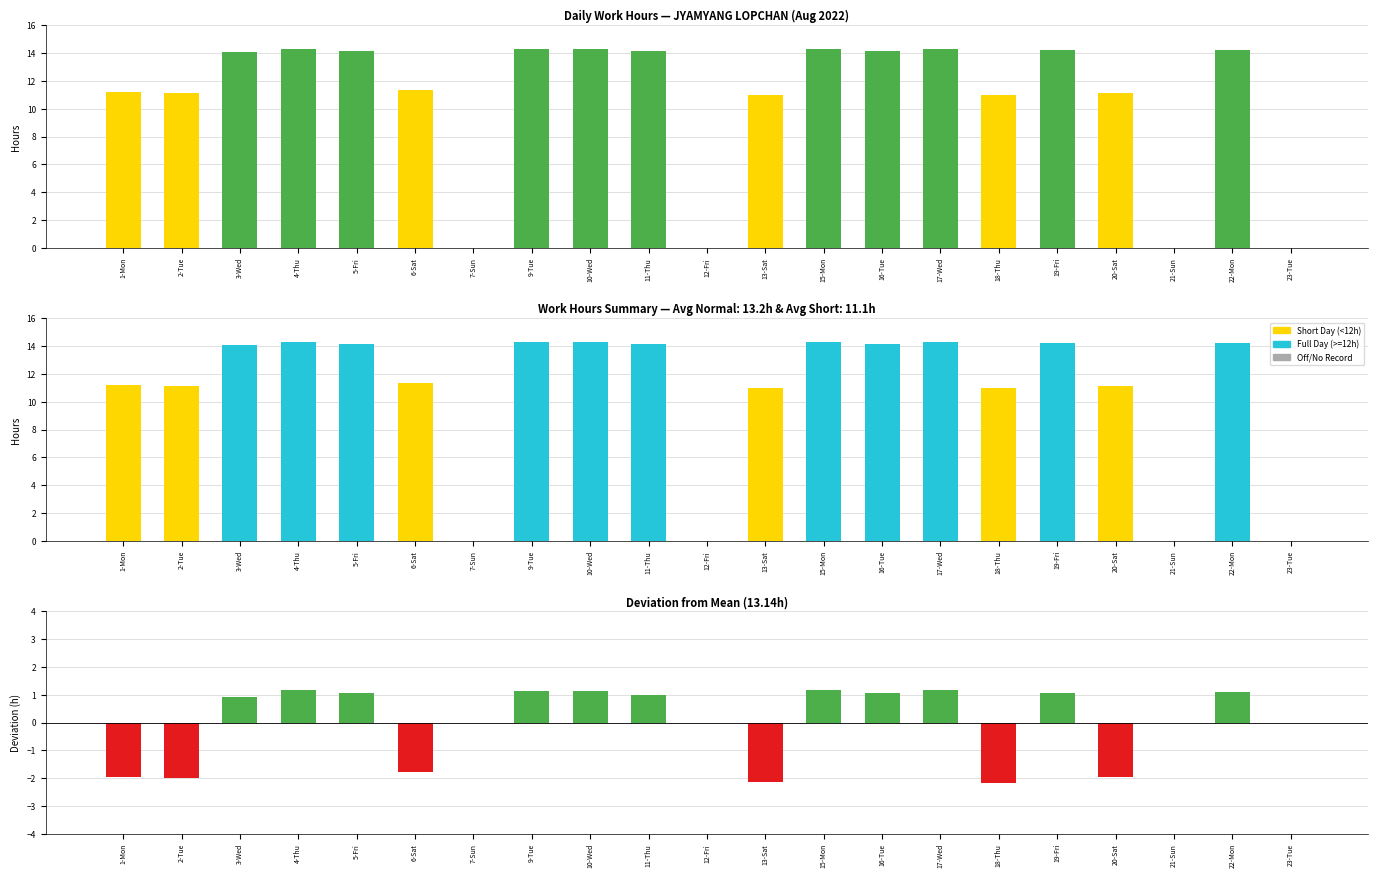

The value of Deviation at 12-Fri is 2.3. True or false?

False